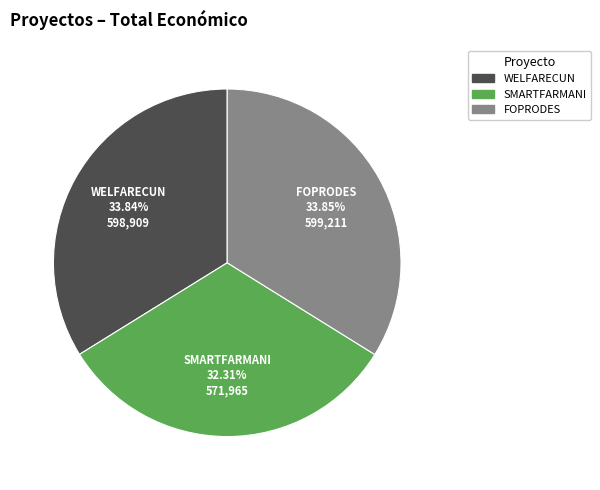

Count the number of slices in the pie.

3